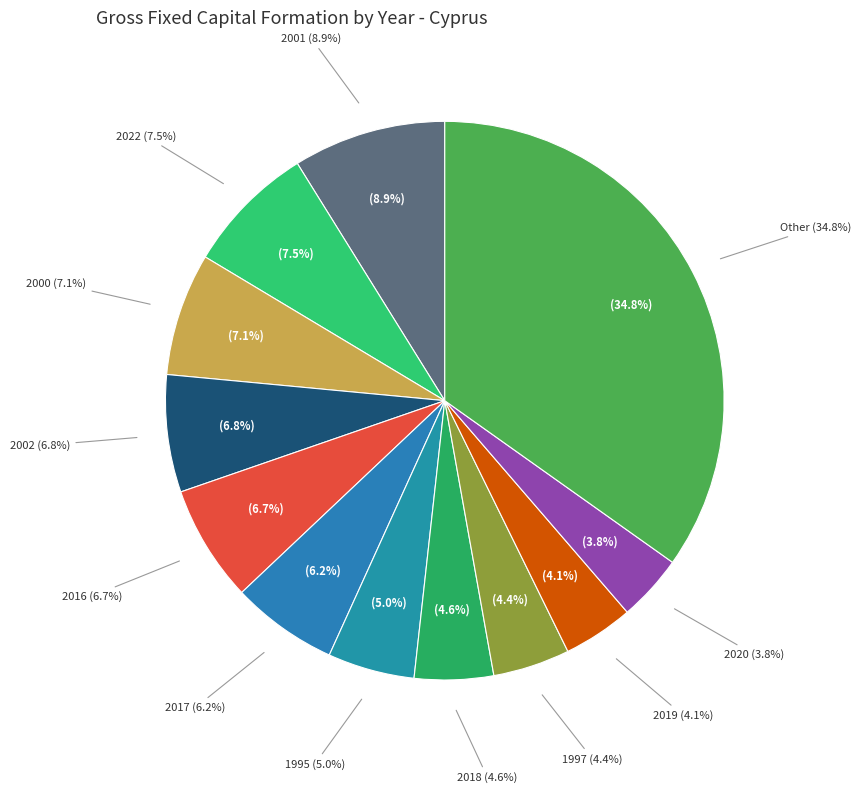

What percentage is NOT represented by 2018?

95.4%